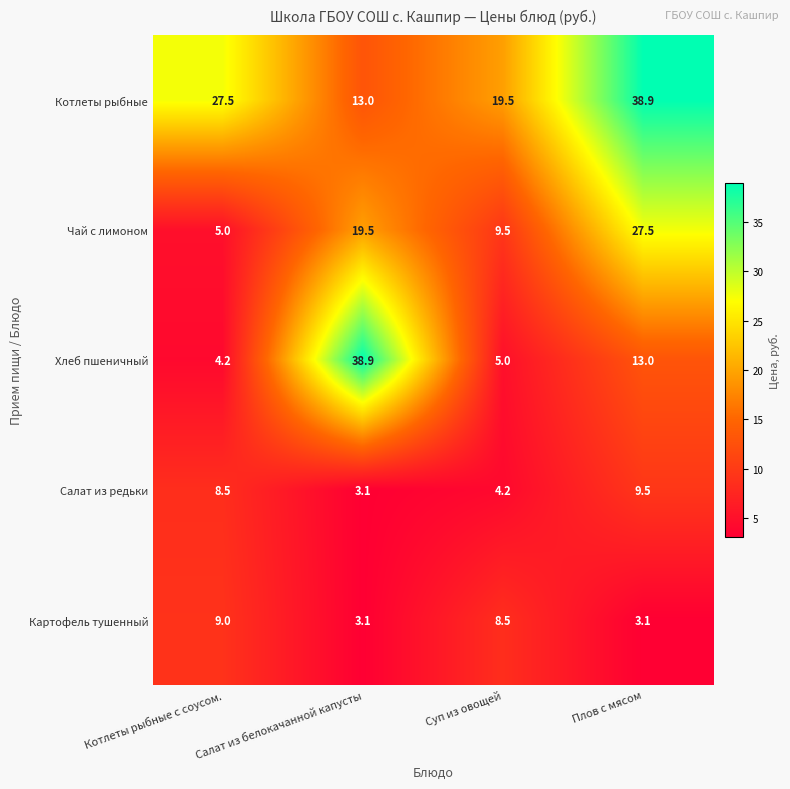

At how many categories does at least one series exceed 28?

2